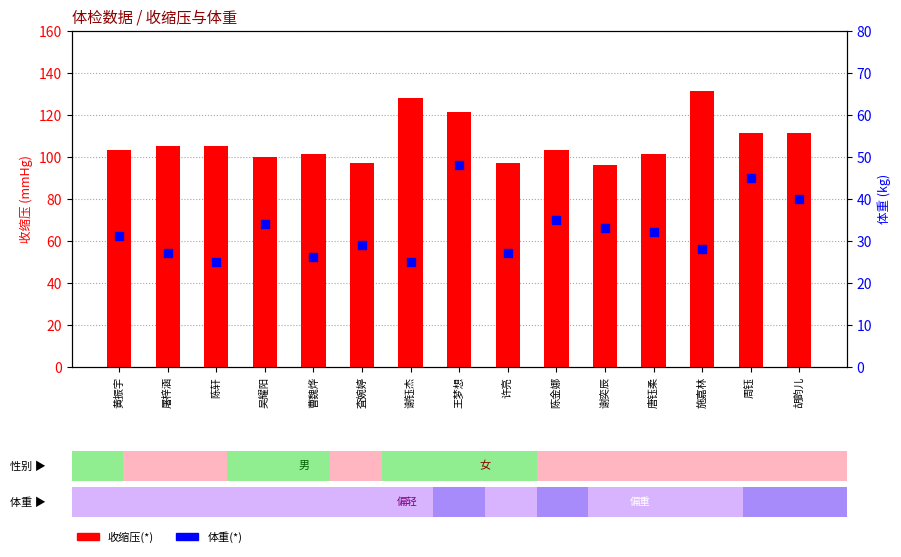

Is the value of 收缩压(*) at 曹魏烨 greater than the value of 体重(*) at 谢奕辰?

Yes